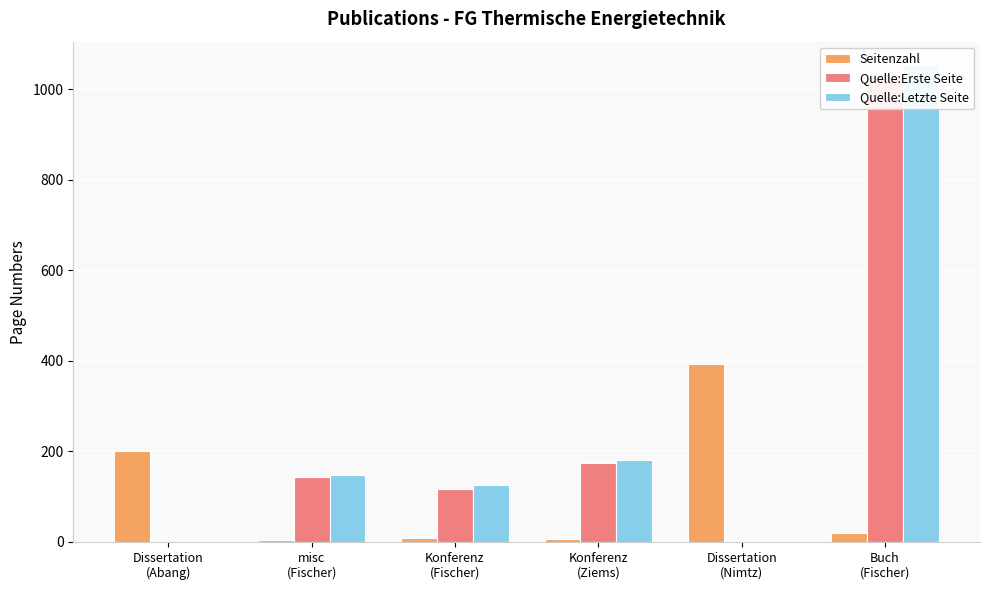

Which category has the highest value across all series?

Buch
(Fischer)